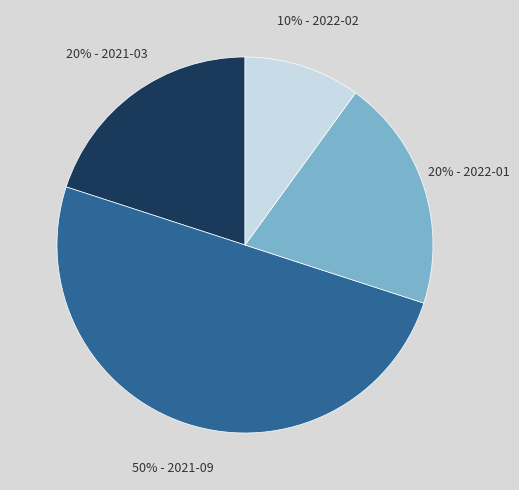

To the nearest percent, what is the difference between the largest and smallest slice percentages?

40%